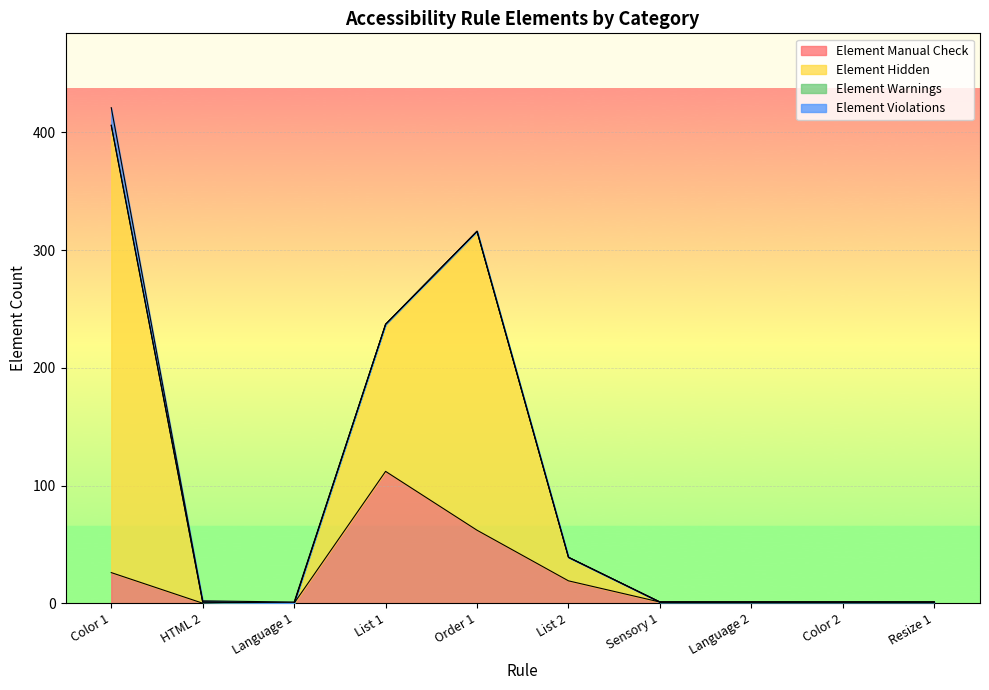

True or false: Element Manual Check has a value of 30 at List 2.

False